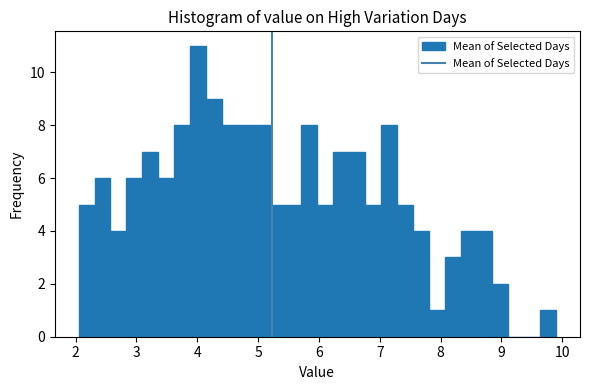

Read against the x-axis, roughly where is the centre of the tallest bar?

4.0